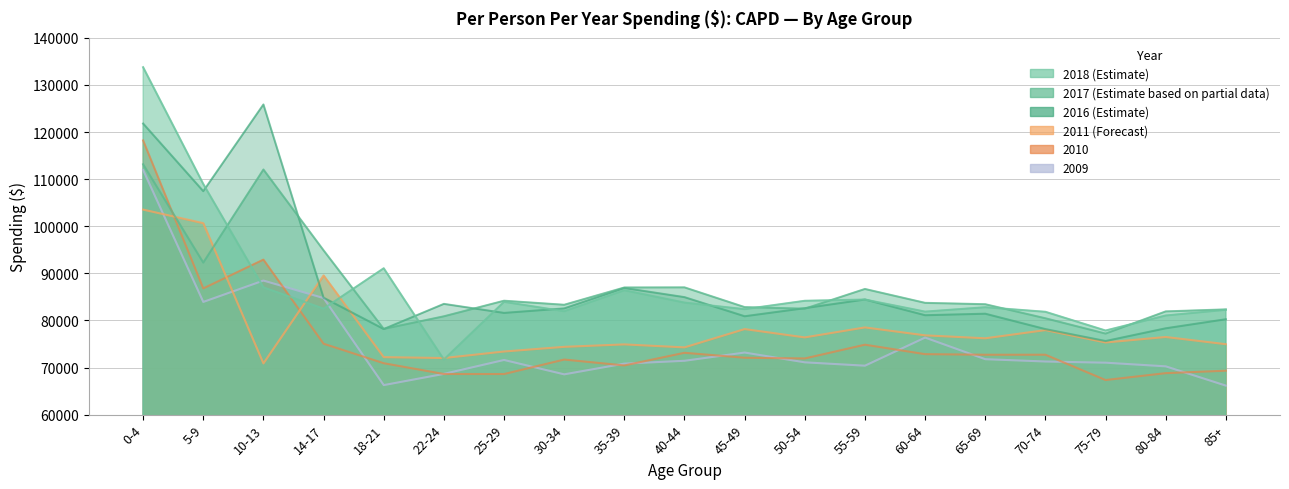

What is the difference between the highest and lowest values at 65-69?

11668